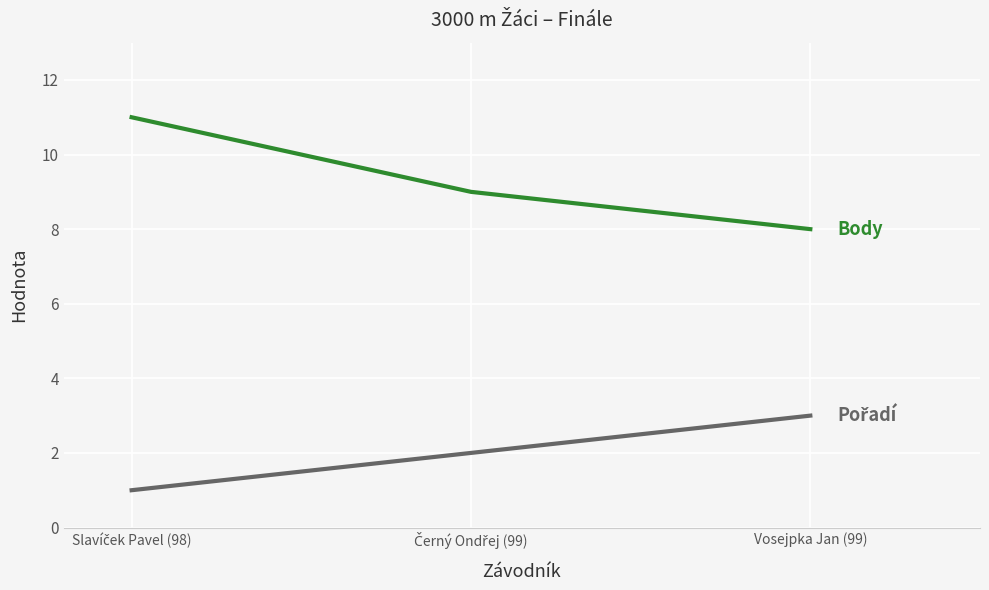

Count the number of categories in the chart.

3